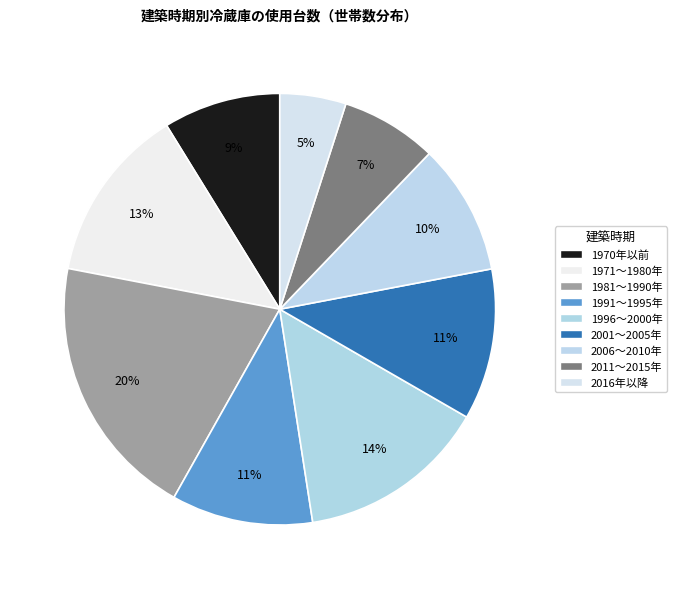

How many slices are in this pie chart?

9